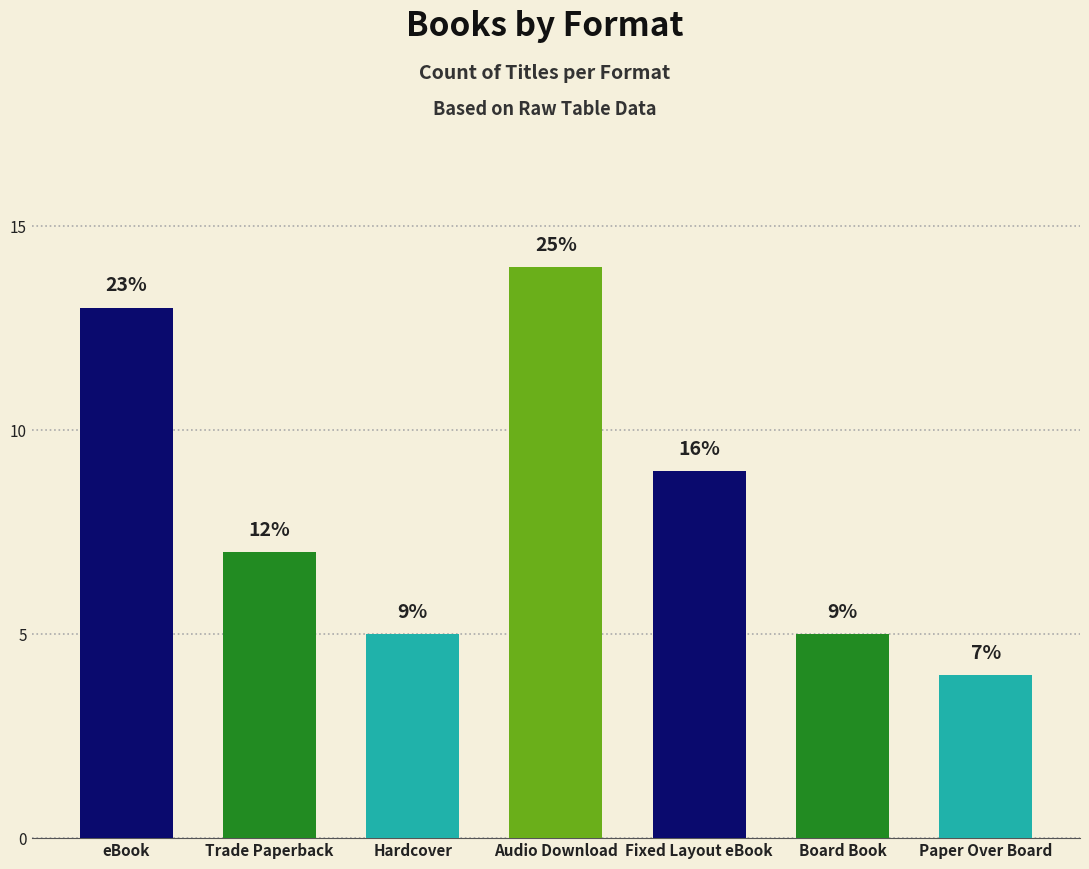

What is the greatest value displayed?

14